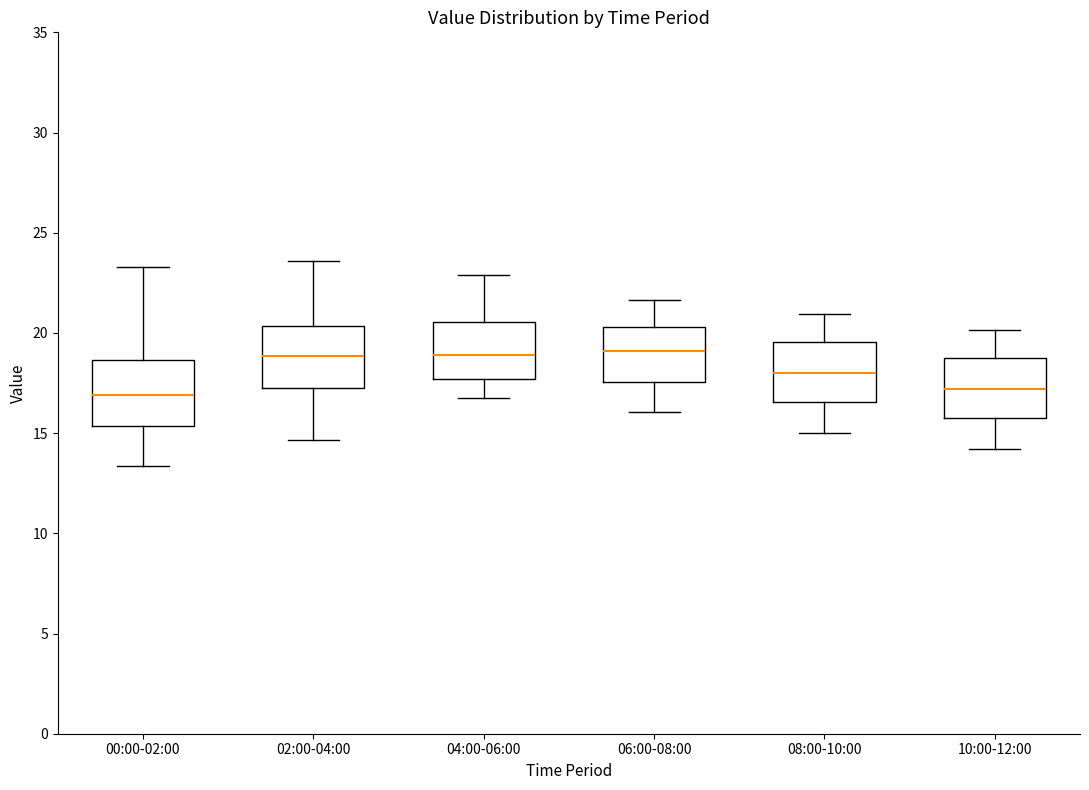

Where is the upper edge of the box for 08:00-10:00 on the y-axis? The values are not printed on the chart, so give them approximately, as read against the axis.

19.5